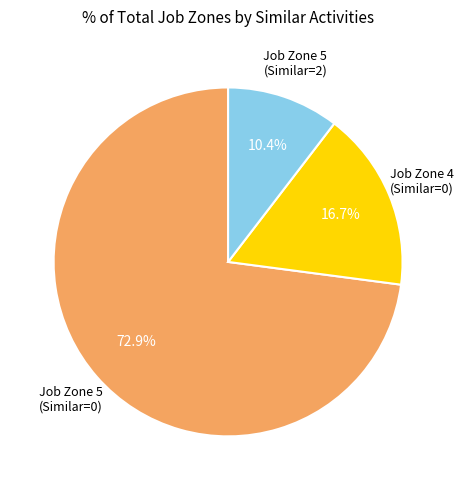

Is there a majority slice in this chart?

Yes